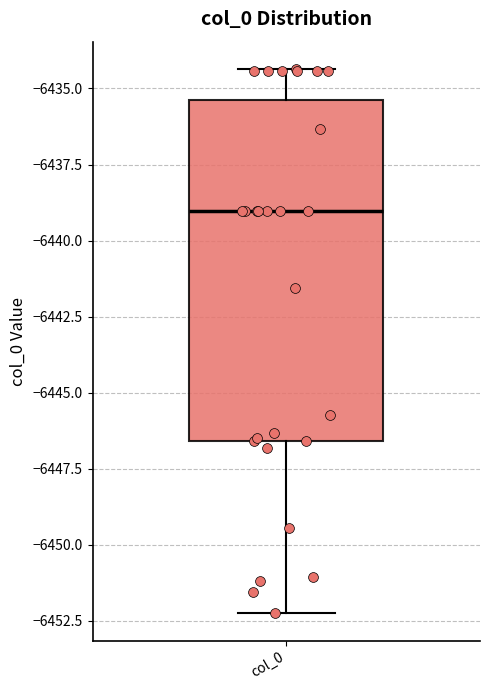

Where is the lower edge of the box for col_0 on the y-axis? The values are not printed on the chart, so give them approximately, as read against the axis.

-6446.5